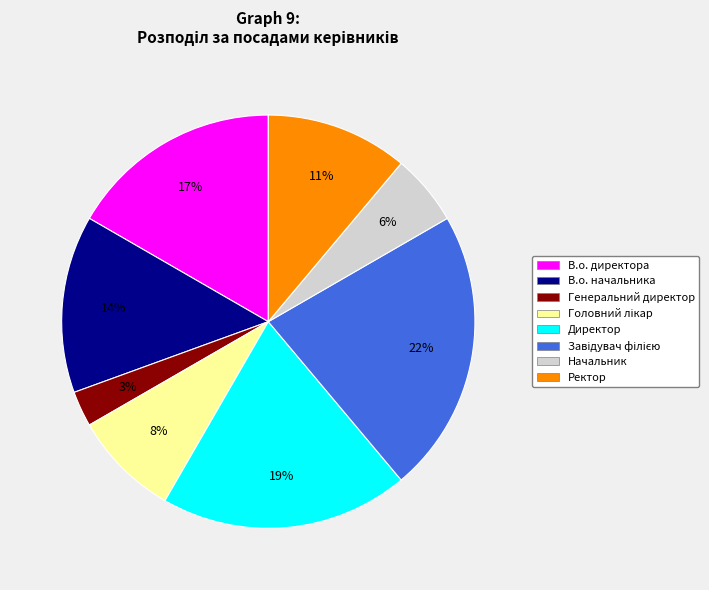

Does В.о. директора represent more than half of the total?

No